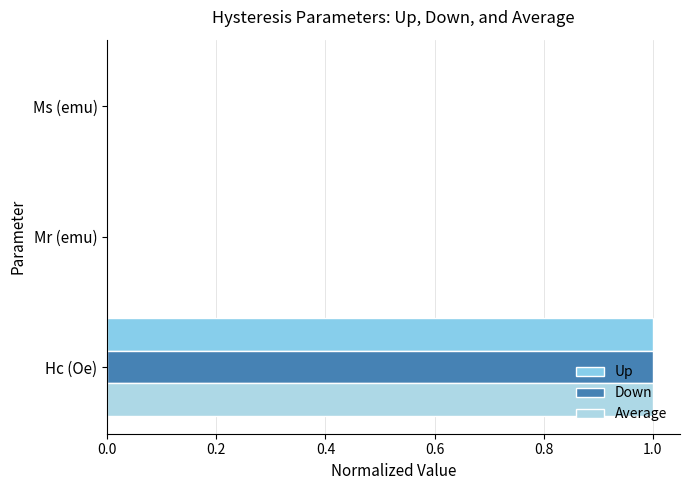

What is the average value of the Down series?

0.3